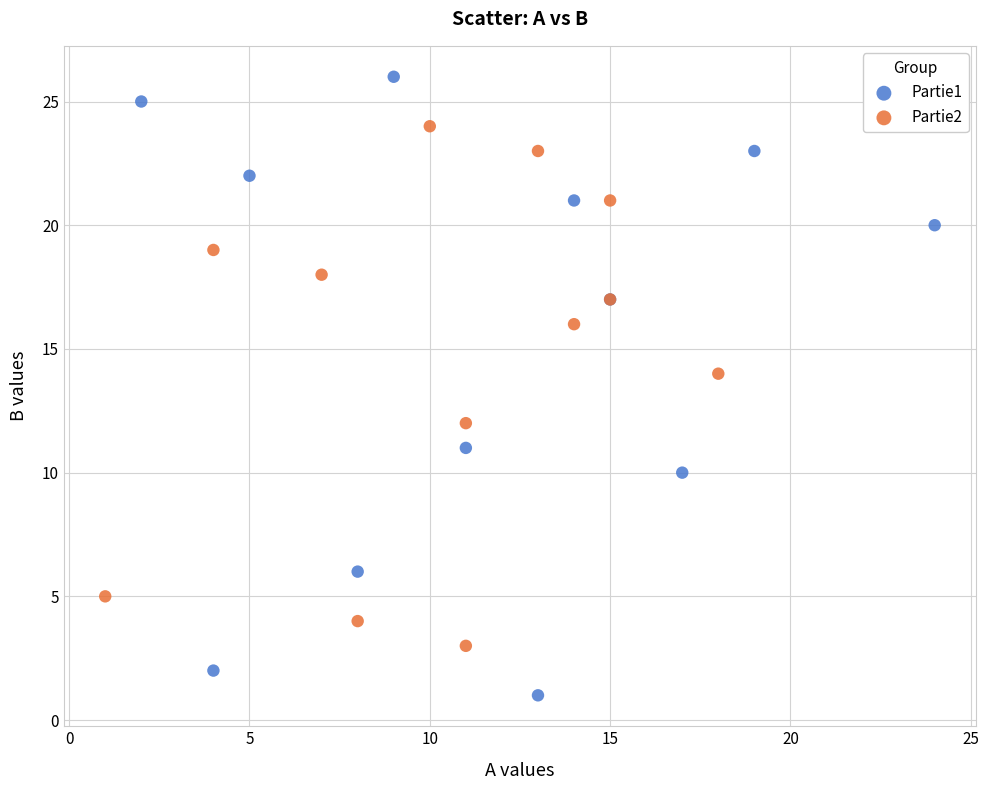

Which series reaches the minimum Y coordinate?

Partie1